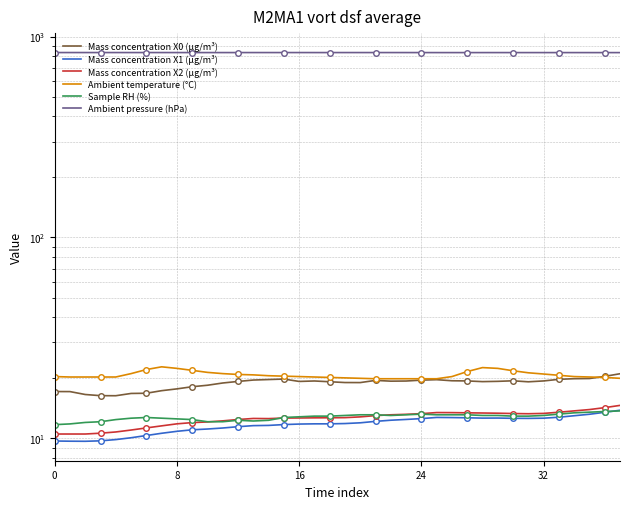

What are all the series names shown in the legend?

Mass concentration X0 (μg/m³), Mass concentration X1 (μg/m³), Mass concentration X2 (μg/m³), Ambient temperature (°C), Sample RH (%), Ambient pressure (hPa)